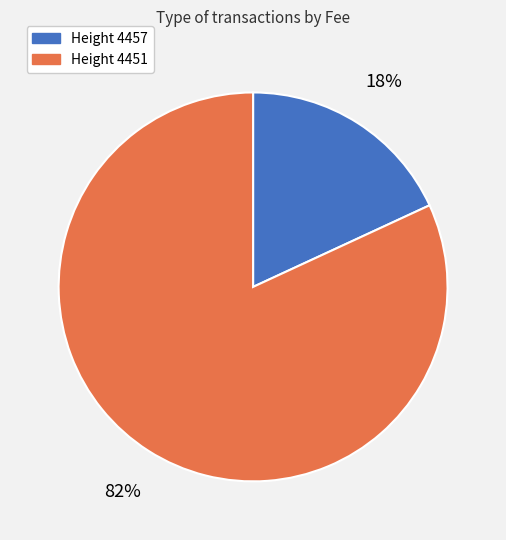

How many slices are in this pie chart?

2